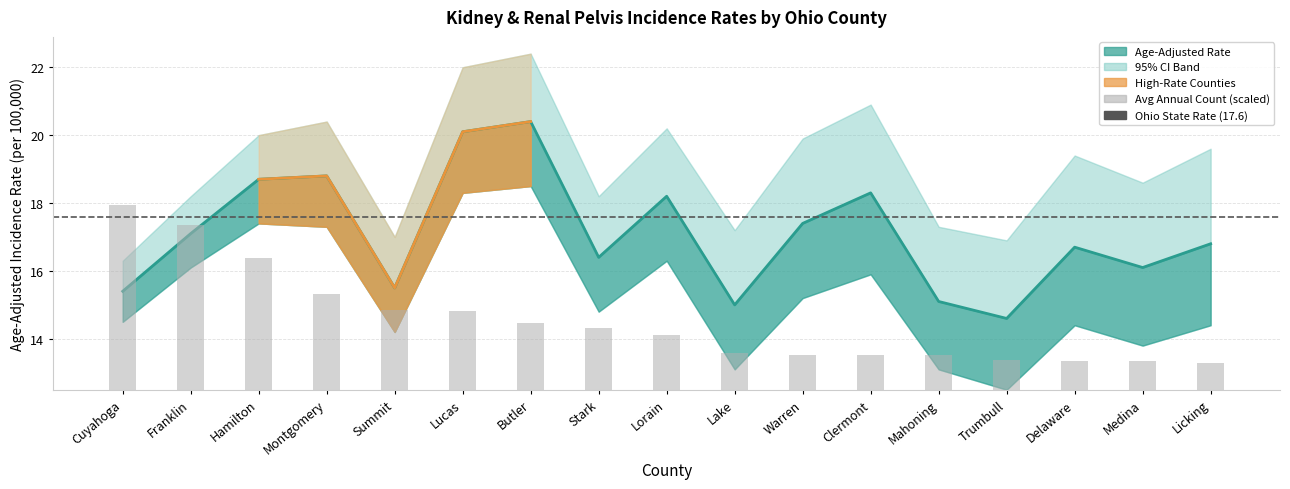

What is the difference between the Upper 95% CI (Rate) values at Lorain and Warren?

0.3